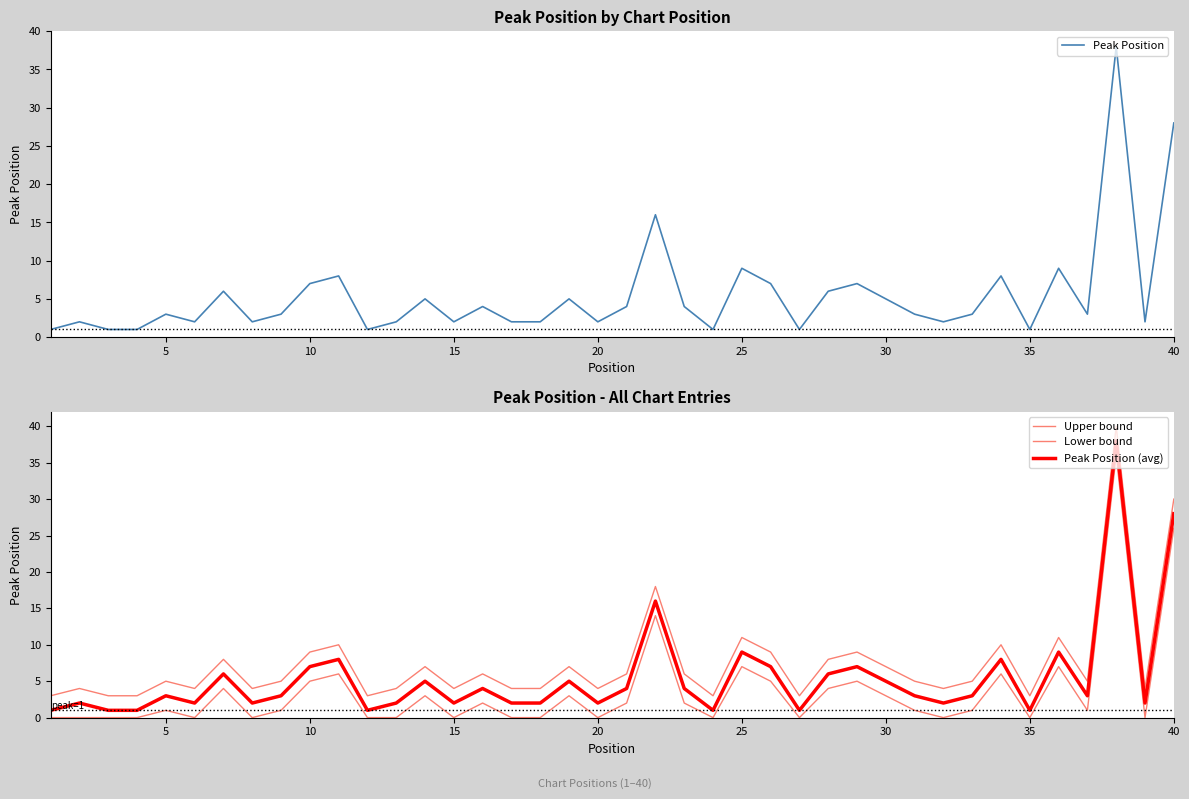

What is the difference between the maximum and minimum values in the Peak Position (avg) series?

37